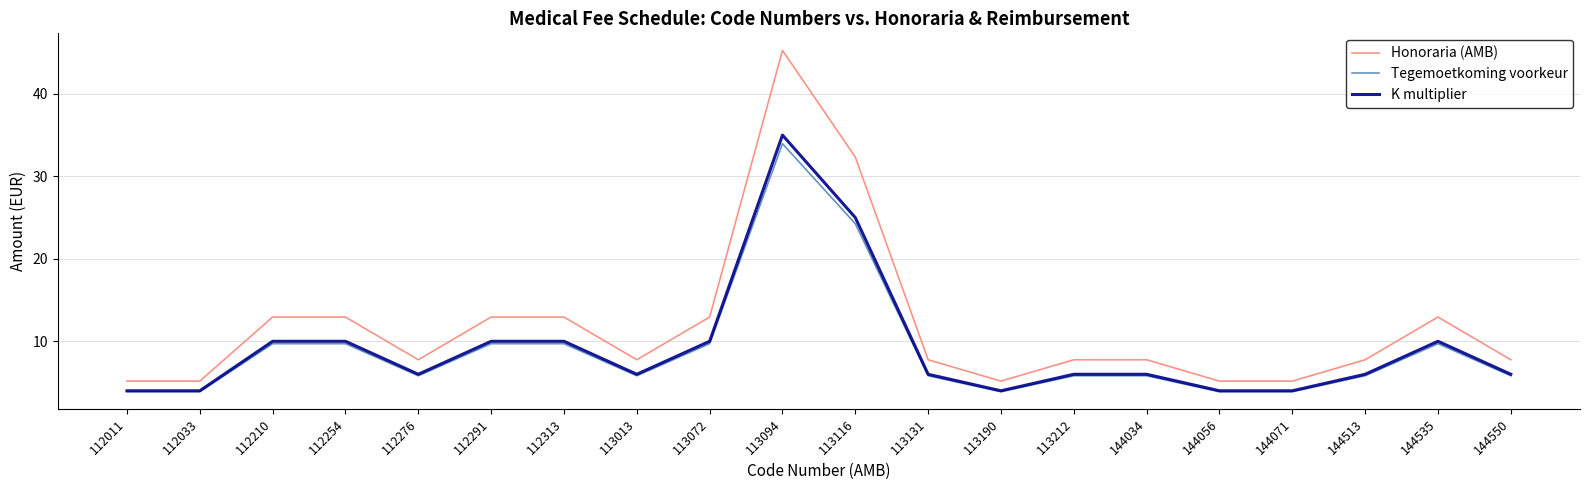

Rank the series by their maximum value, from highest to lowest.

Honoraria (AMB), K multiplier, Tegemoetkoming voorkeur